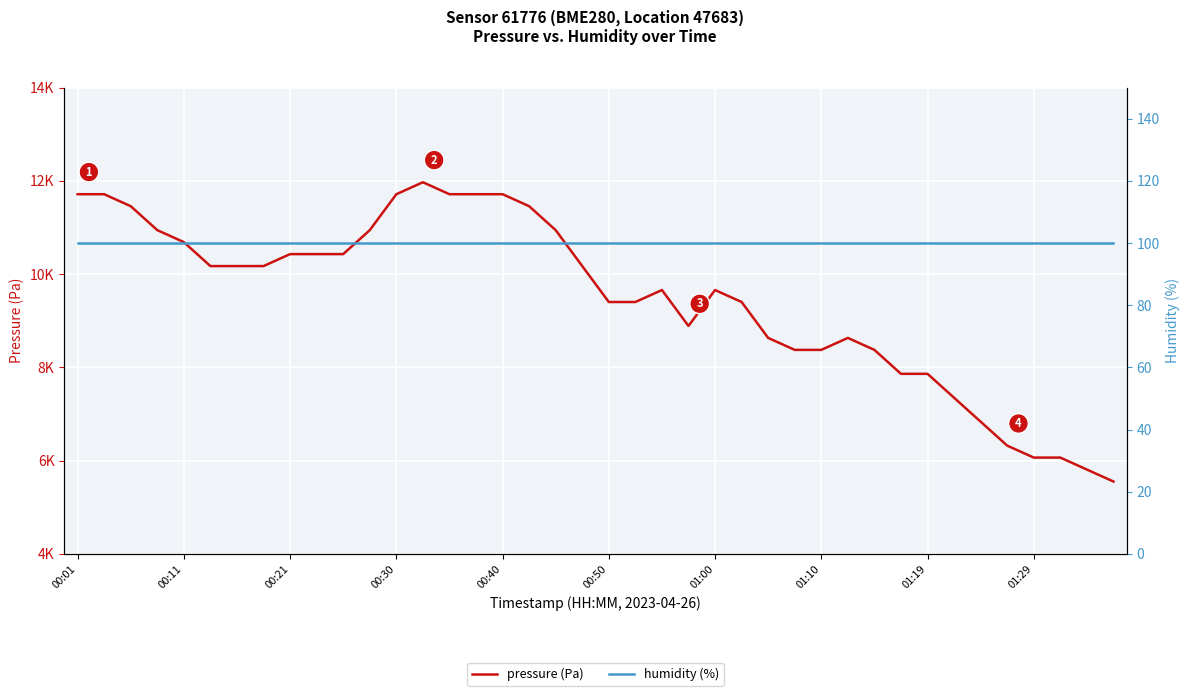

What are all the series names shown in the legend?

pressure (Pa), humidity (%)